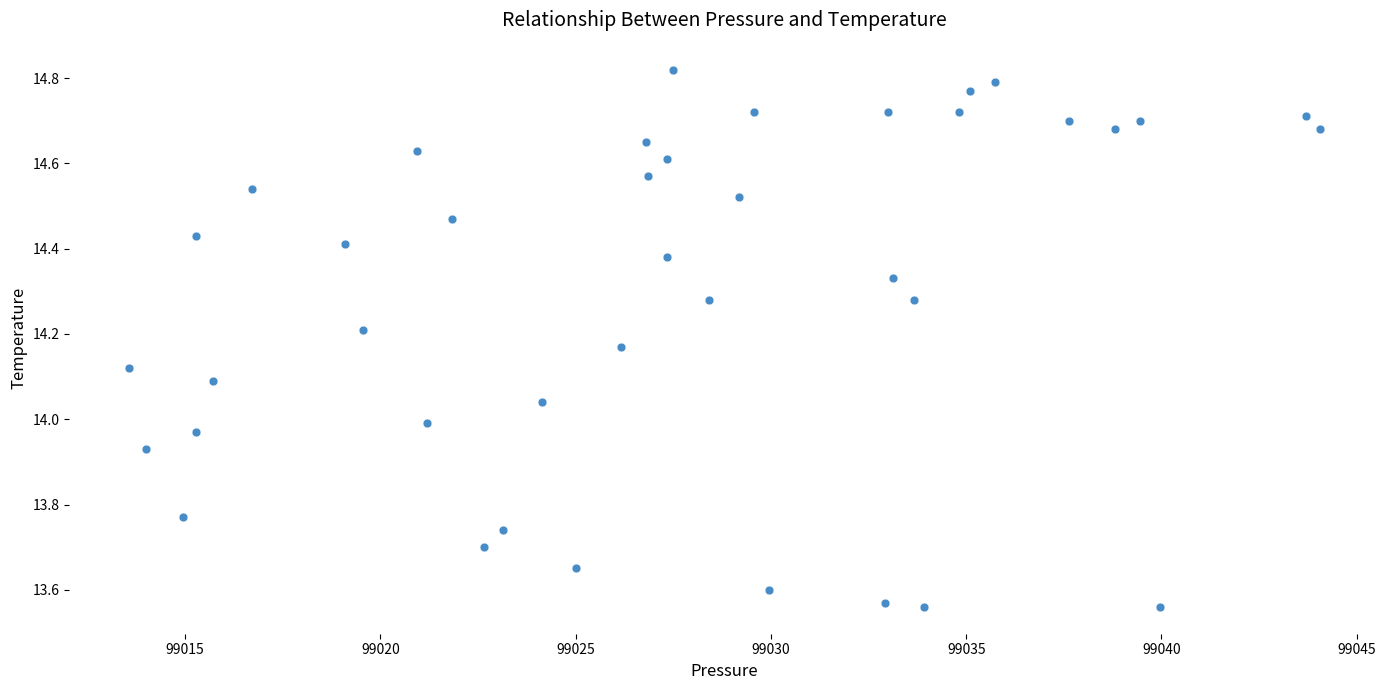

What is the range of Y values (max minus min)?

1.3